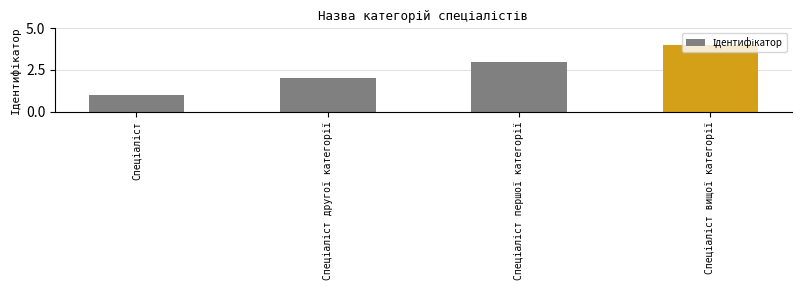

What is the sum of all values?

10